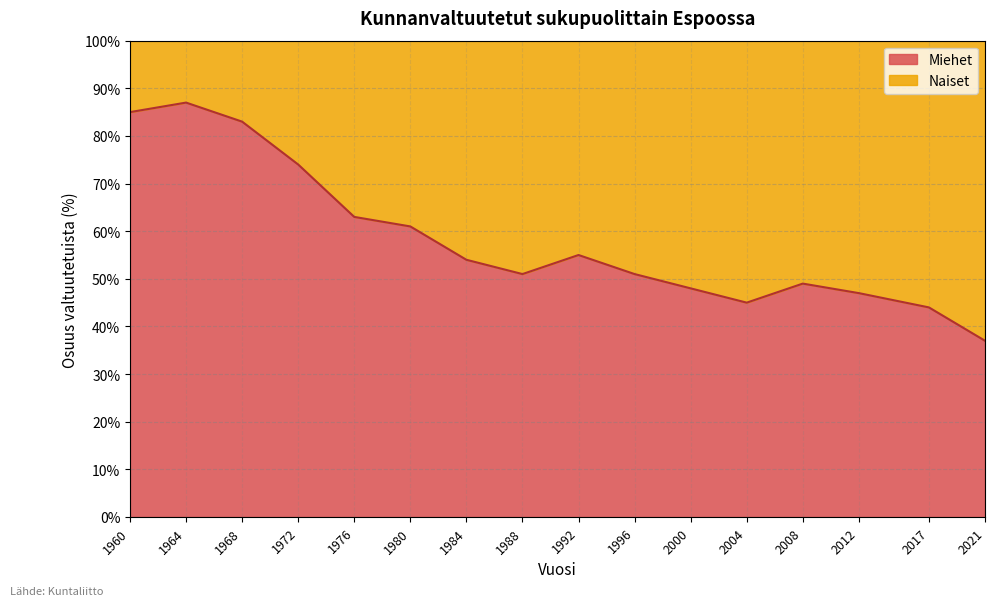

Reading right to left, extract all data points from this chart.

37	44	47	49	45	48	51	55	51	54	61	63	74	83	87	85